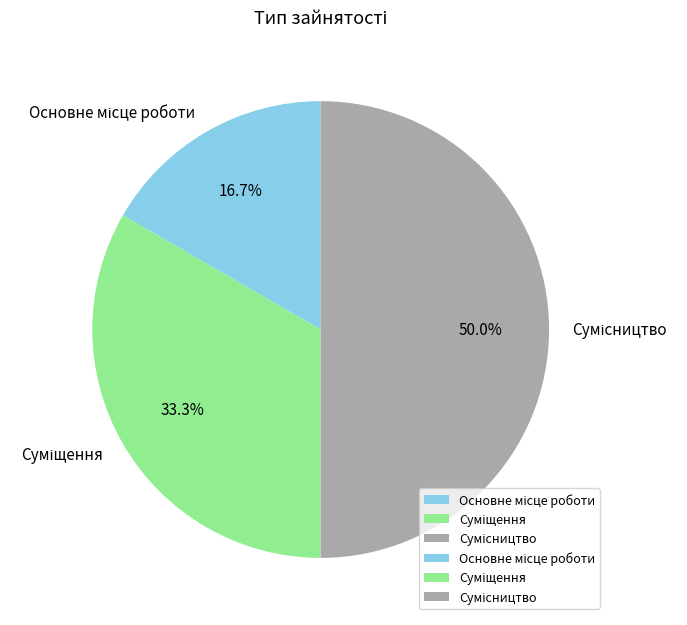

What percentage is NOT represented by Основне місце роботи?

83.3%